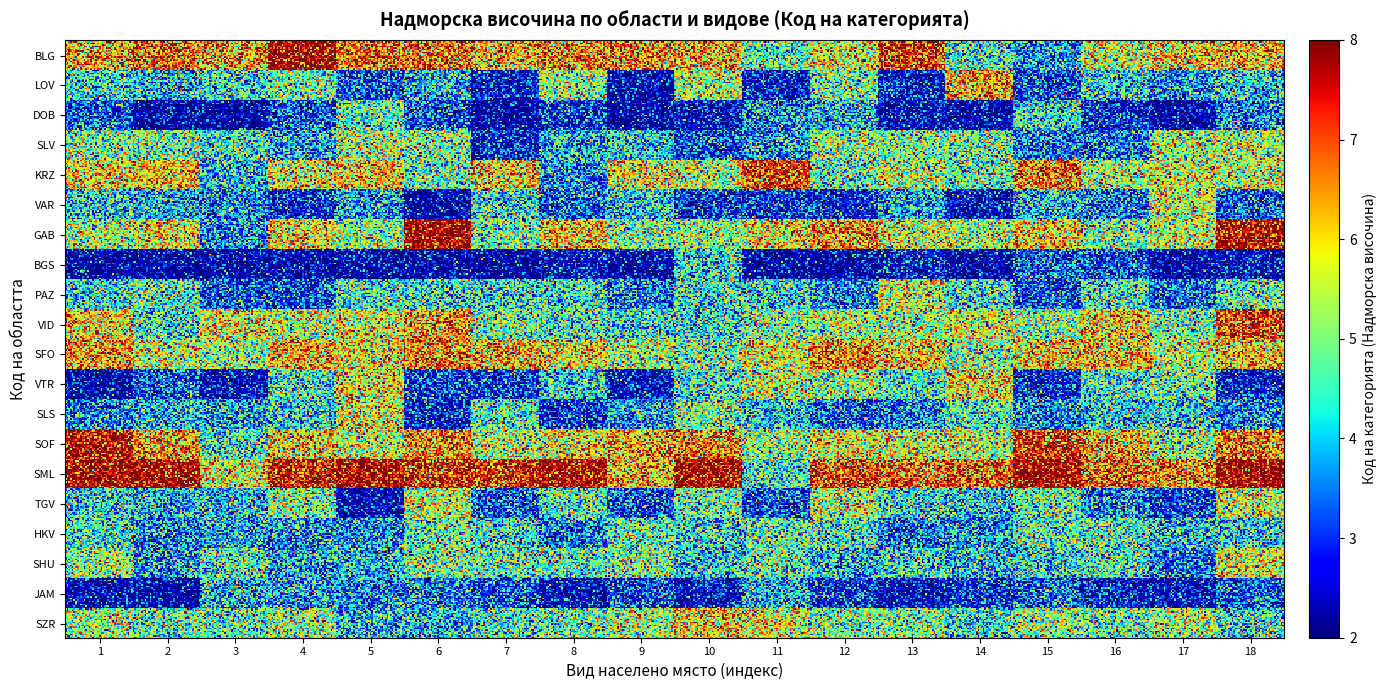

The VID series shows 7 at с.. True or false?

False